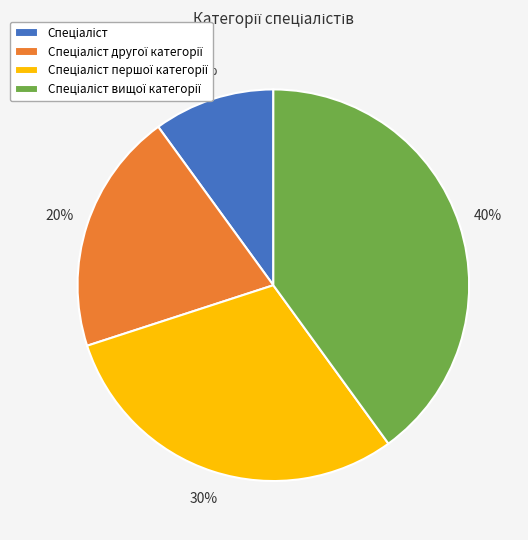

To the nearest percent, what is the average slice percentage?

25%